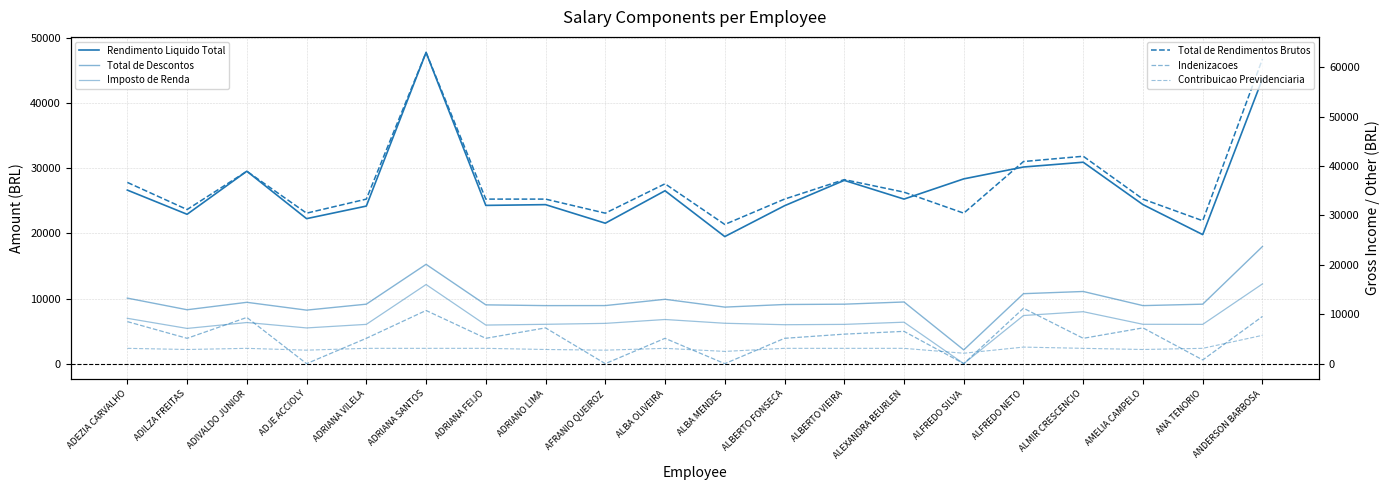

What value does the Total de Rendimentos Brutos series have at ADILZA FREITAS?

31201.5